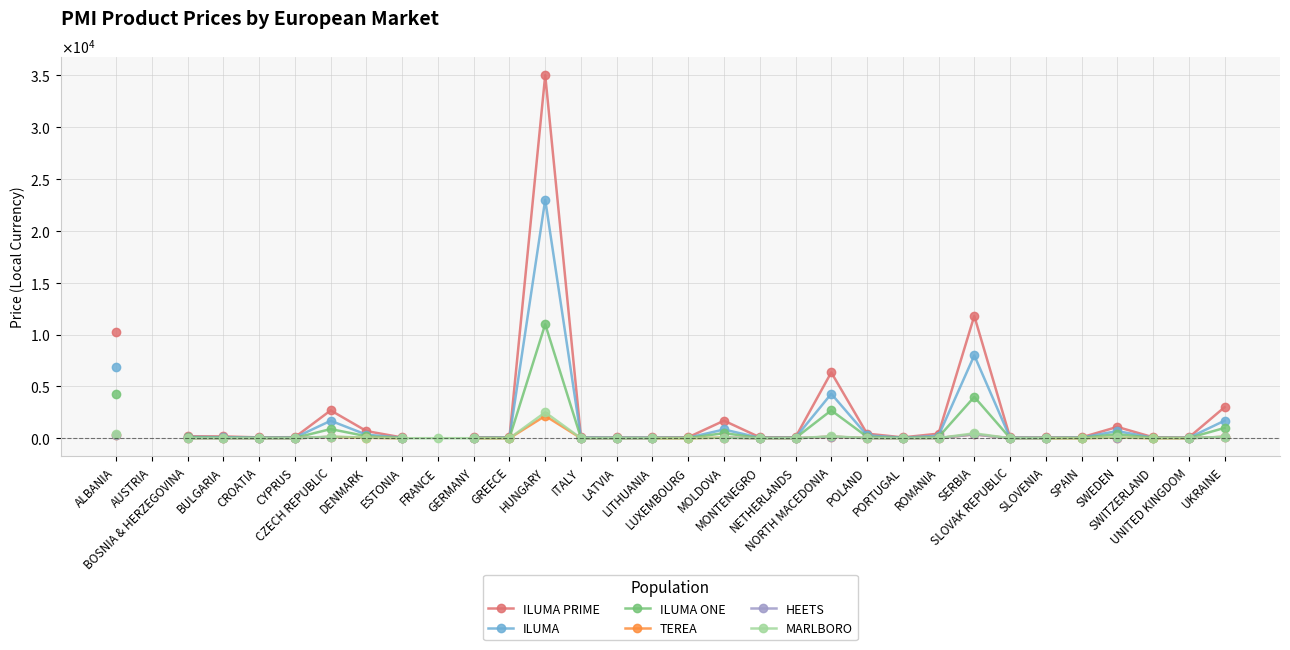

Count the number of categories in the chart.

32